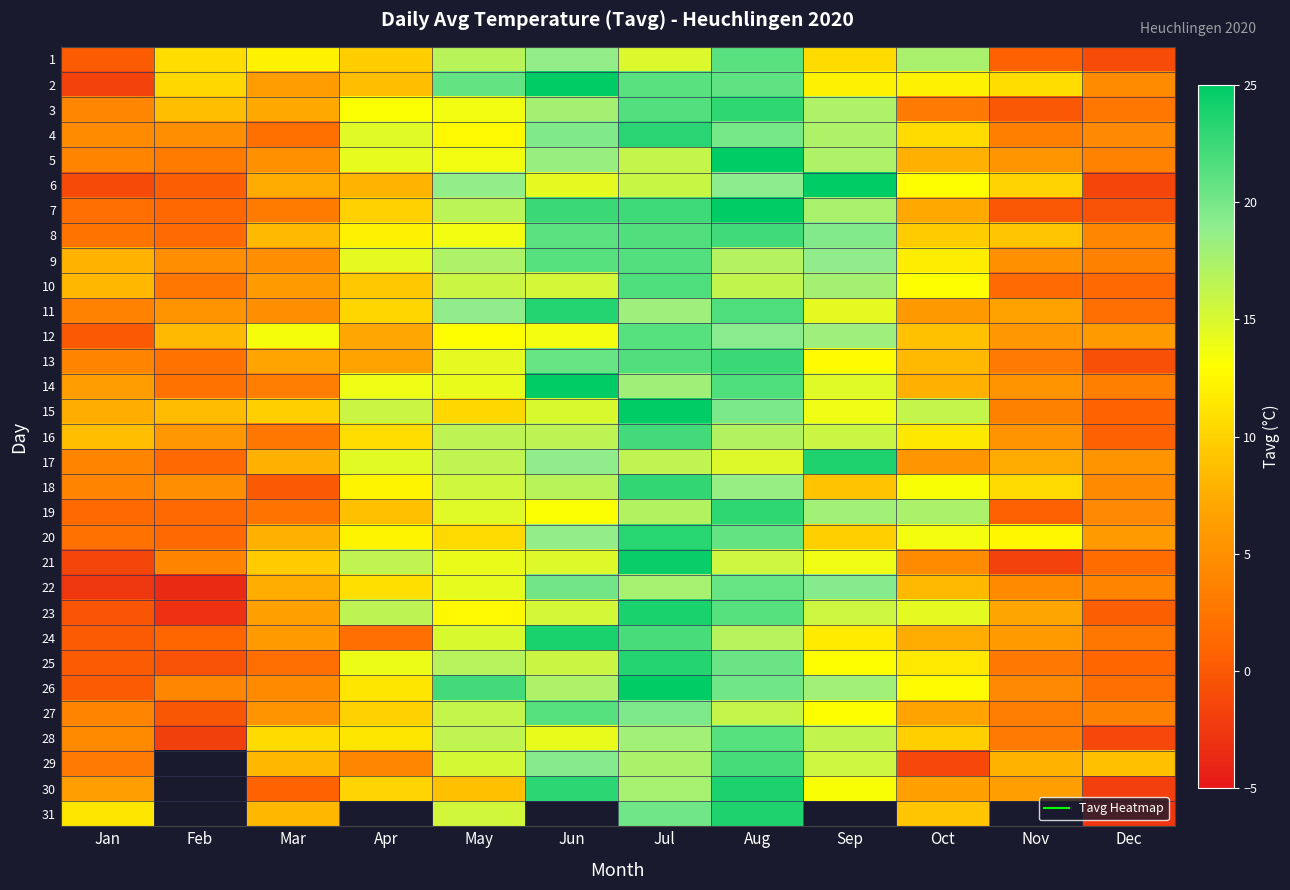

Which has a higher value, Sep or Aug?

Aug